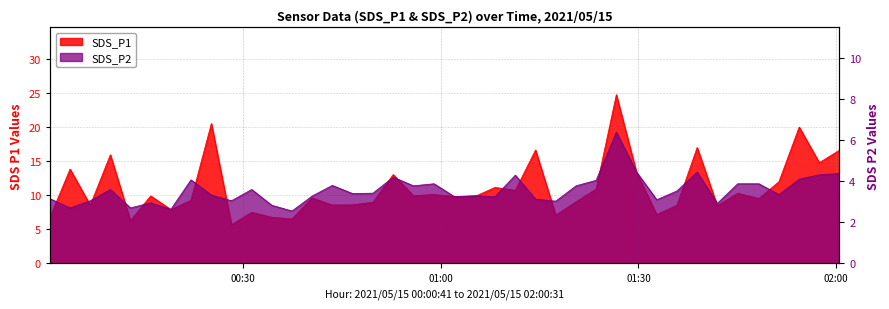

At which label does SDS_P2 first exceed 3?

00:30